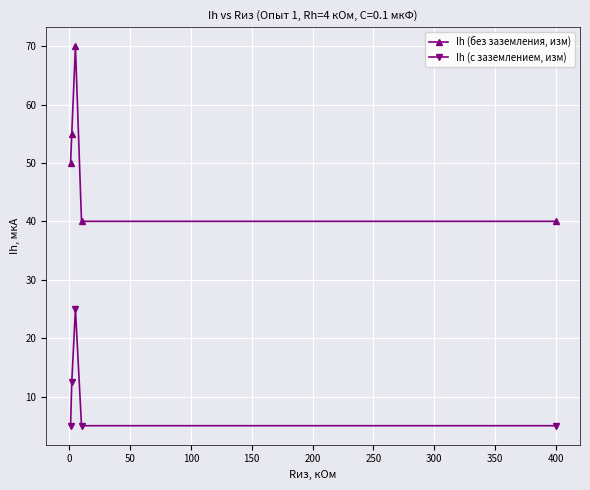

Does the chart have visible grid lines?

Yes